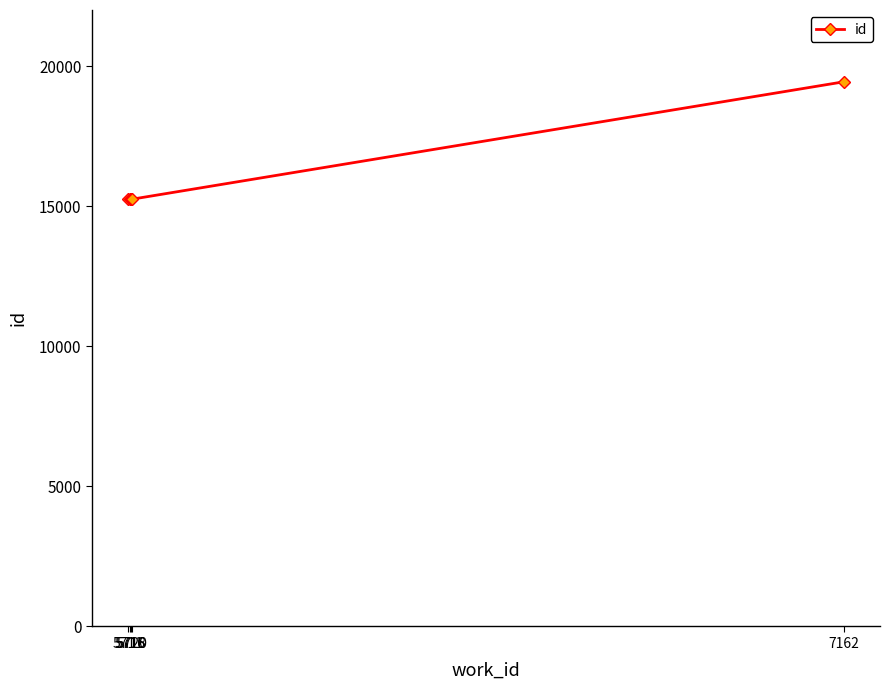

The value at 5716 is 15245. True or false?

True